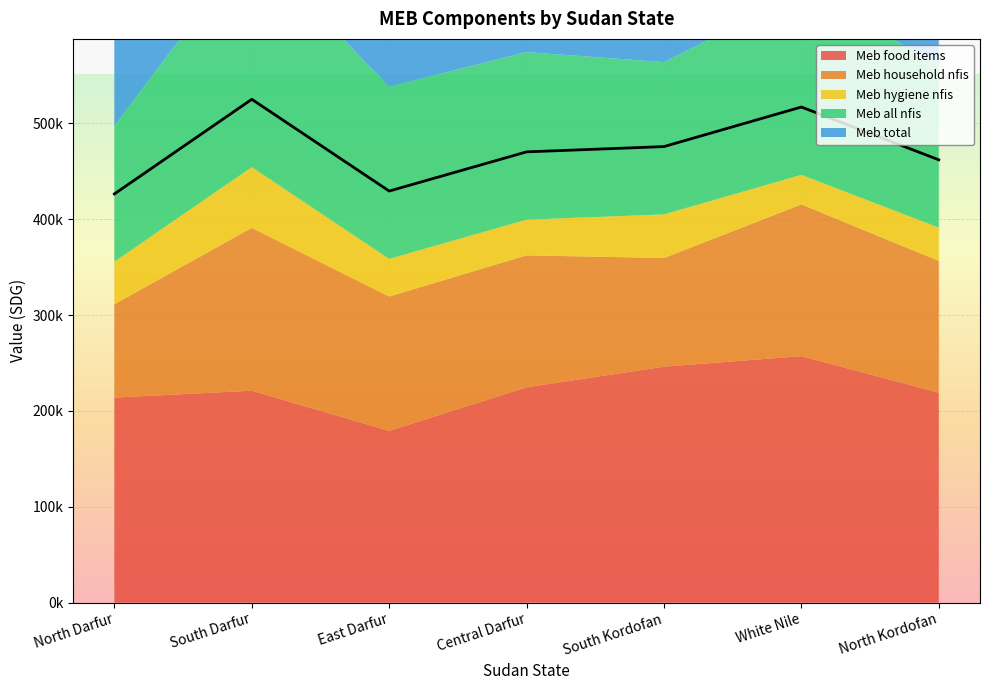

What are all the series names shown in the legend?

Meb food items, Meb household nfis, Meb hygiene nfis, Meb all nfis, Meb total